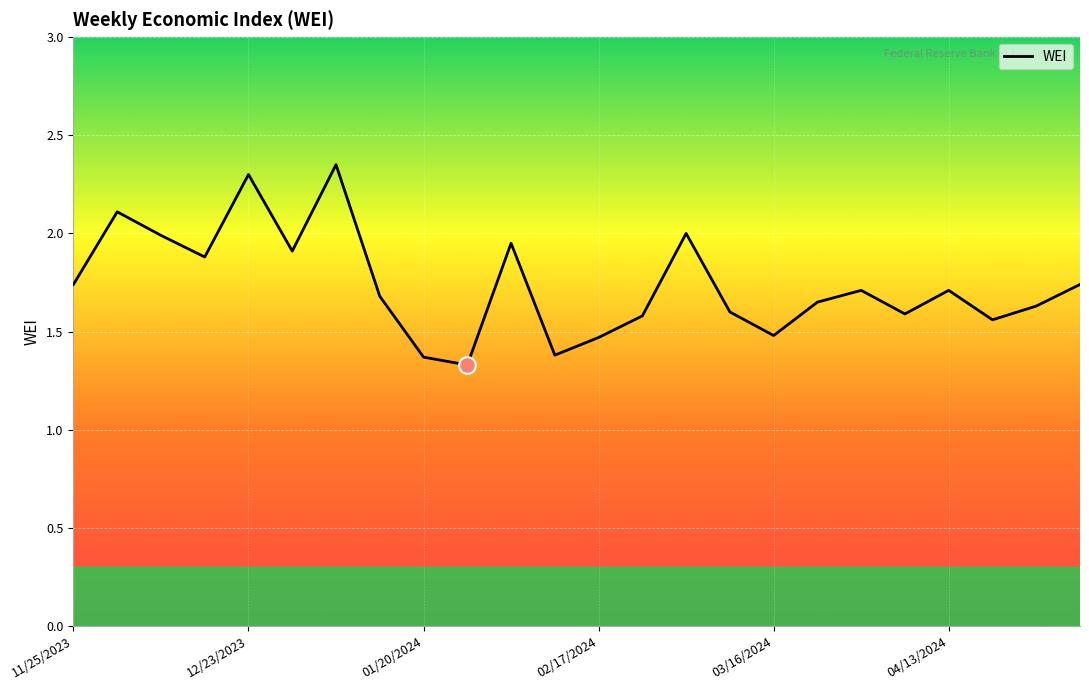

What is the difference between the maximum and minimum values?

1.0